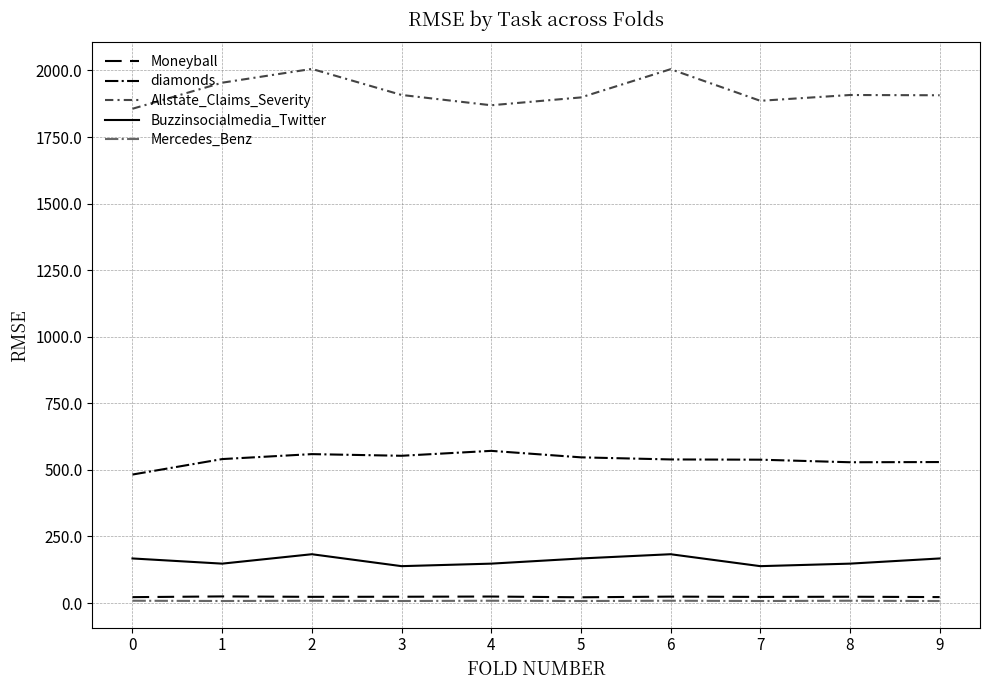

Which series has the largest total across all categories?

Allstate_Claims_Severity